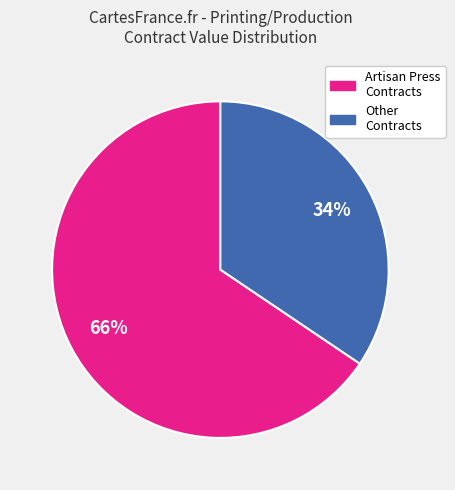

To the nearest percent, what is the average slice percentage?

50%